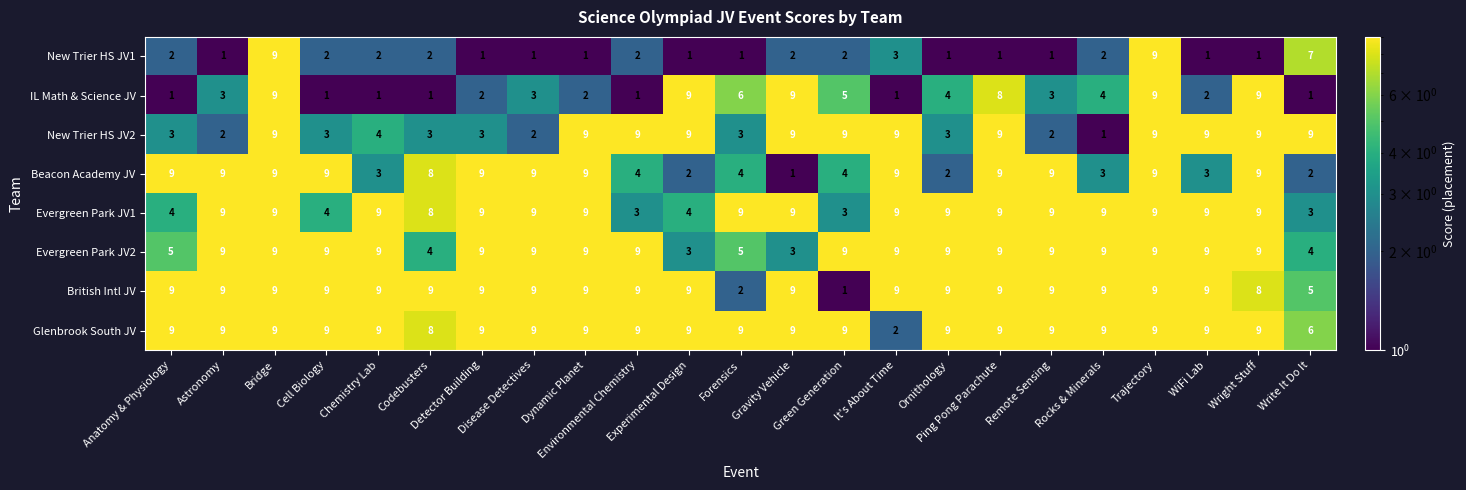

How many distinct data groups are displayed?

8